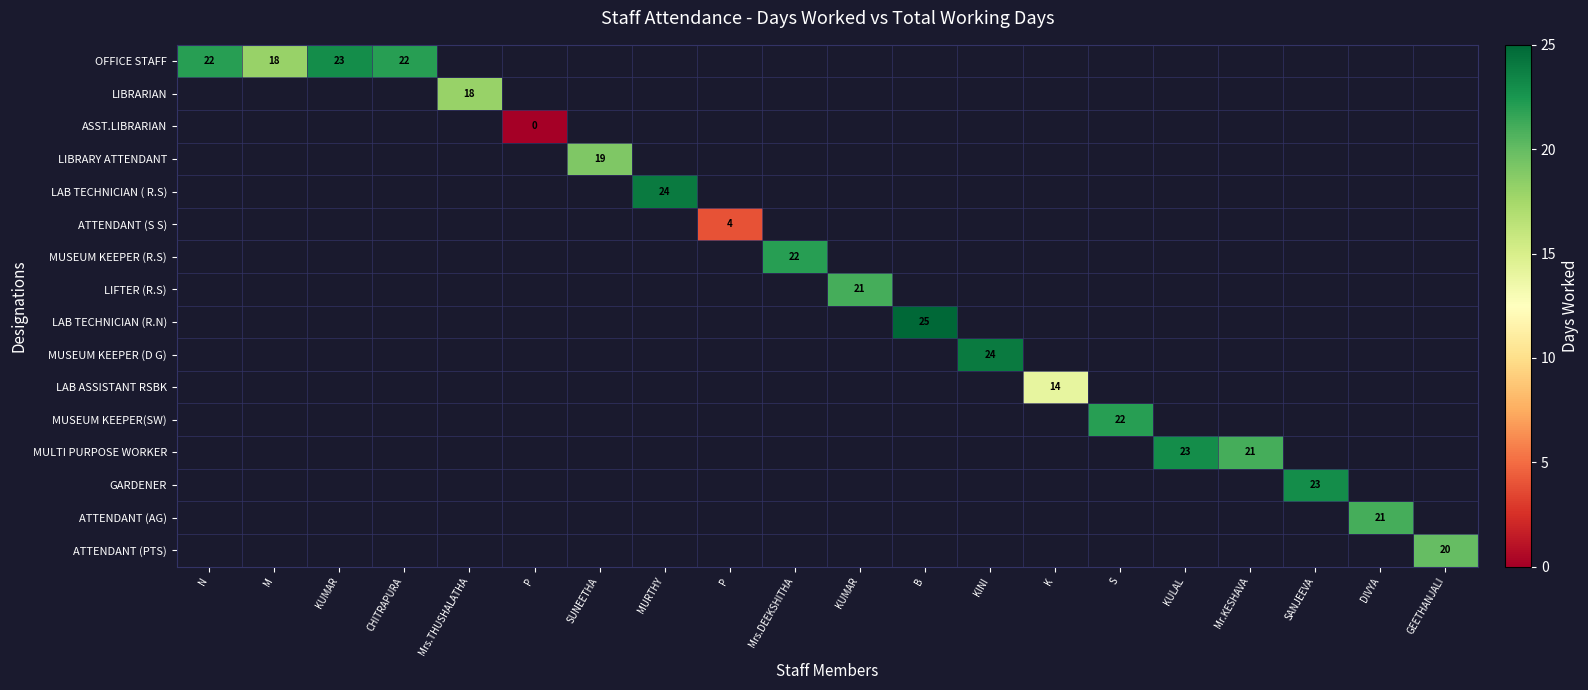

At Mrs.DEEKSHITHA, list the series in order from largest to smallest.

OFFICE STAFF, LIBRARIAN, ASST.LIBRARIAN, LIBRARY ATTENDANT, LAB TECHNICIAN ( R.S), ATTENDANT (S S), MUSEUM KEEPER (R.S), LIFTER (R.S), LAB TECHNICIAN (R.N), MUSEUM KEEPER (D G), LAB ASSISTANT RSBK, MUSEUM KEEPER(SW), MULTI PURPOSE WORKER, GARDENER, ATTENDANT (AG), ATTENDANT (PTS)